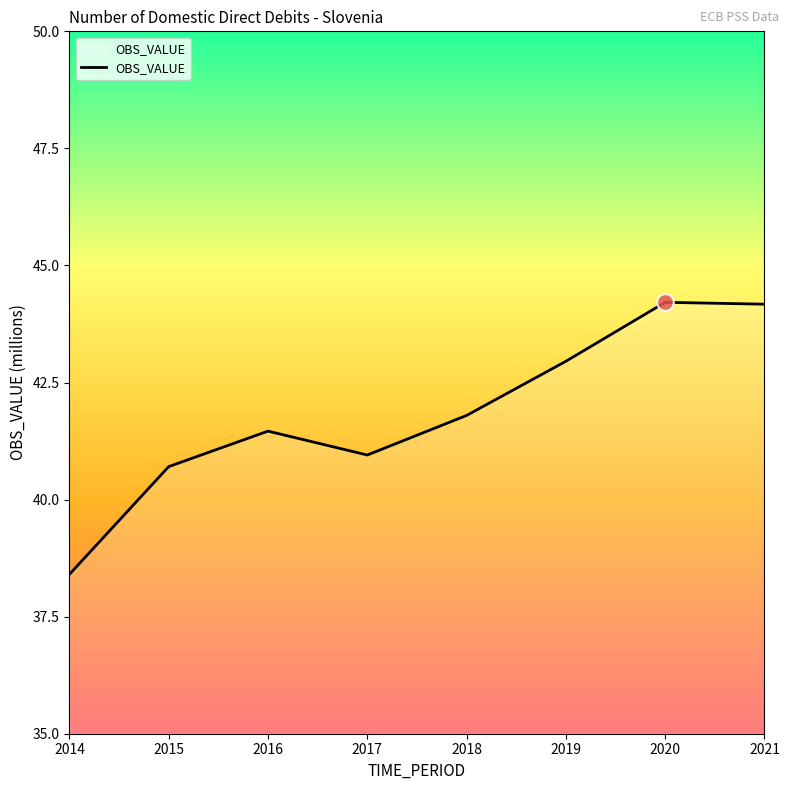

What value does the data have at 2019?

43.0